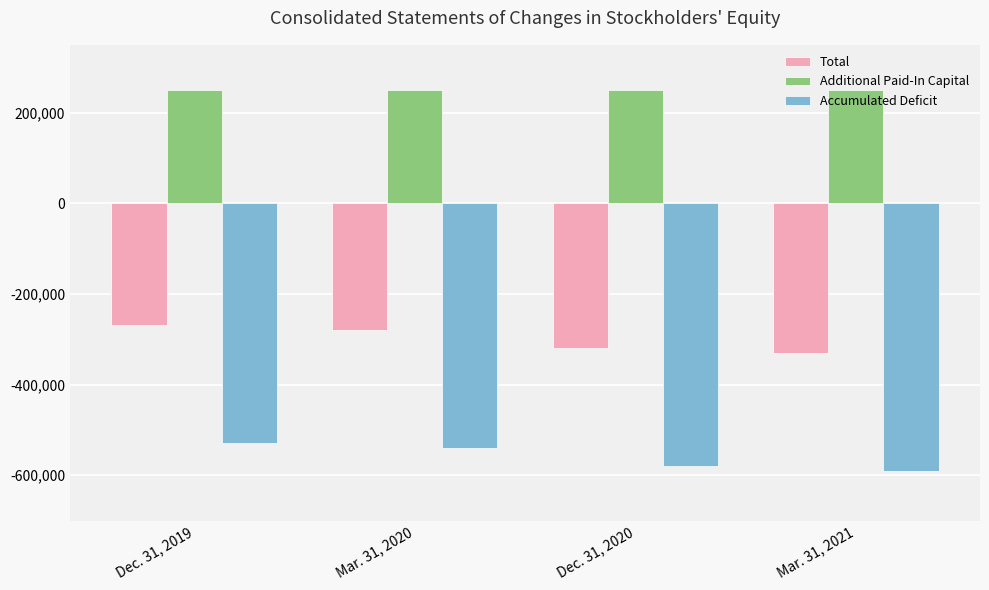

What is the value of the Total bar at the 4th from the left?

-330727